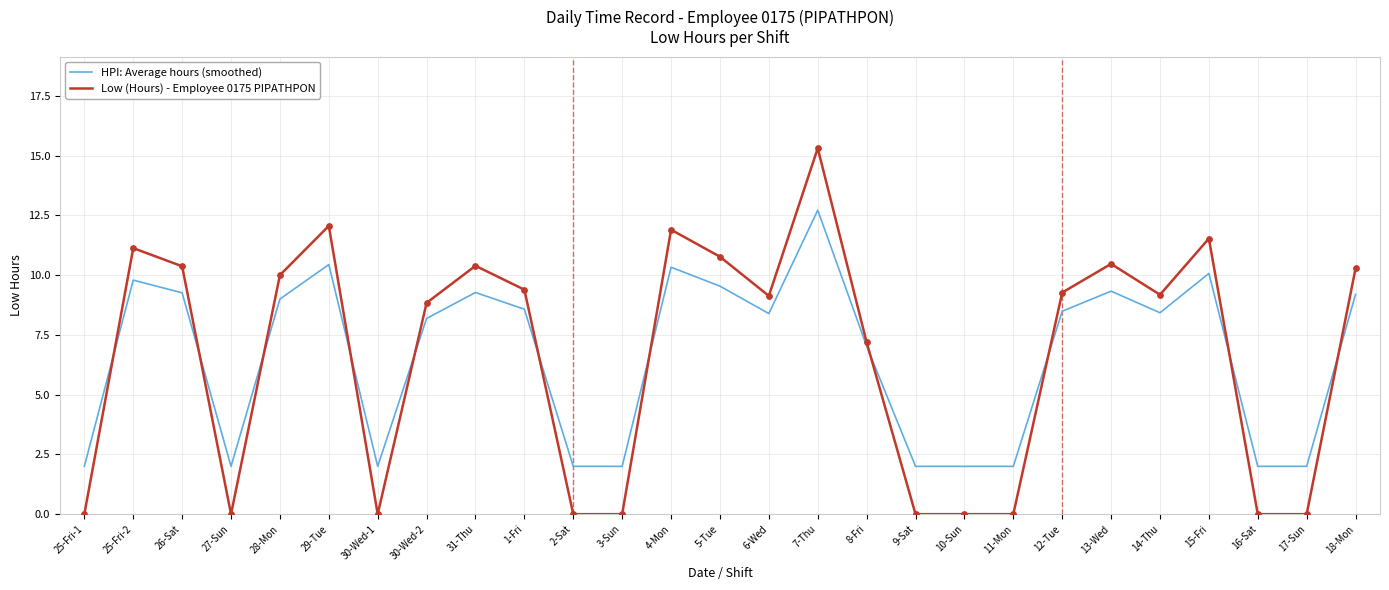

What is the total value across all series at 11-Mon?

2.0